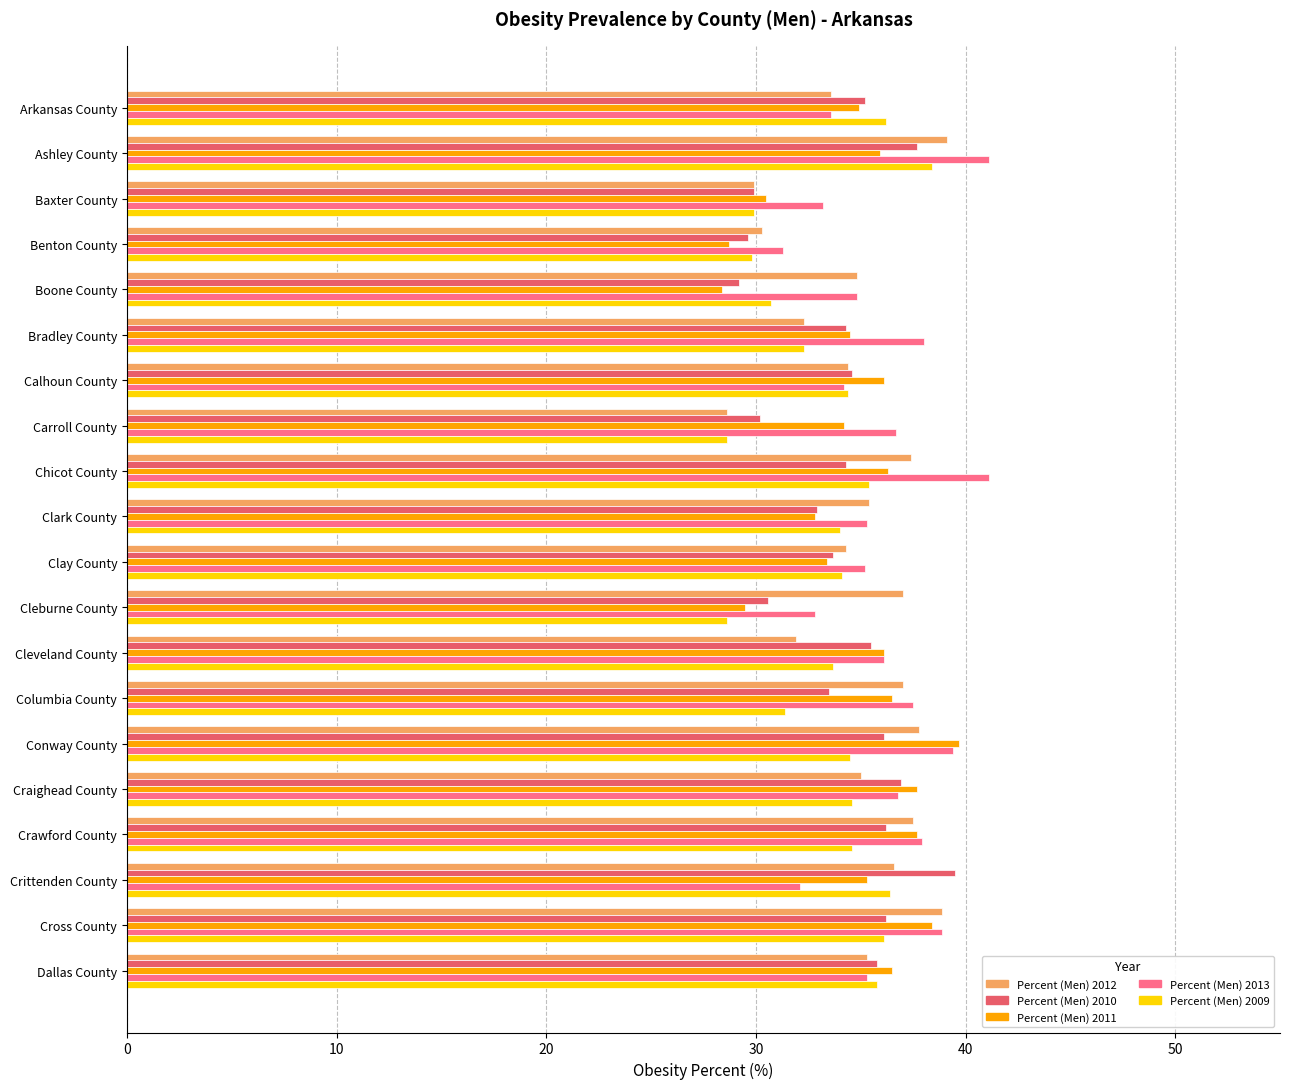

What are all the series names shown in the legend?

Percent (Men) 2012, Percent (Men) 2010, Percent (Men) 2011, Percent (Men) 2013, Percent (Men) 2009